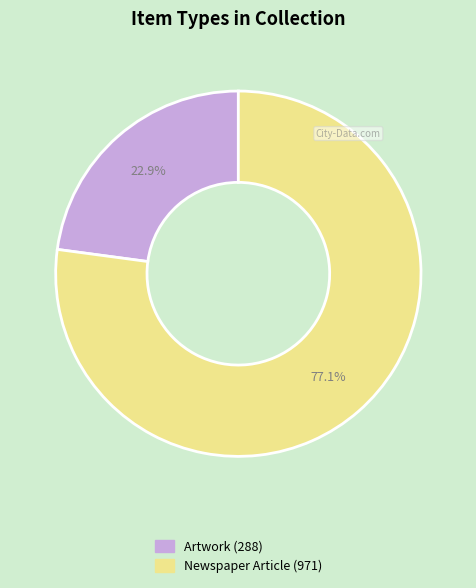

Is it true that Artwork (288) is 31% of the pie?

False